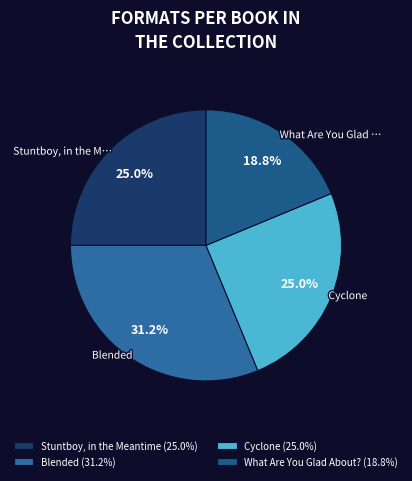

Combined, do What Are You Glad About? and Stuntboy, in the Meantime account for over 50%?

No